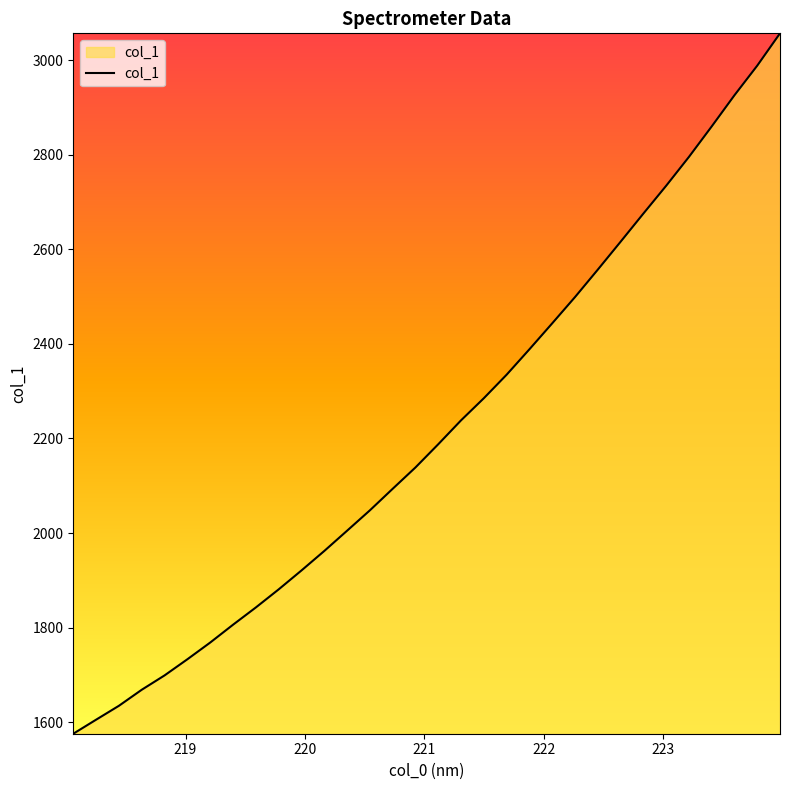

What is the smallest value displayed?

1575.5